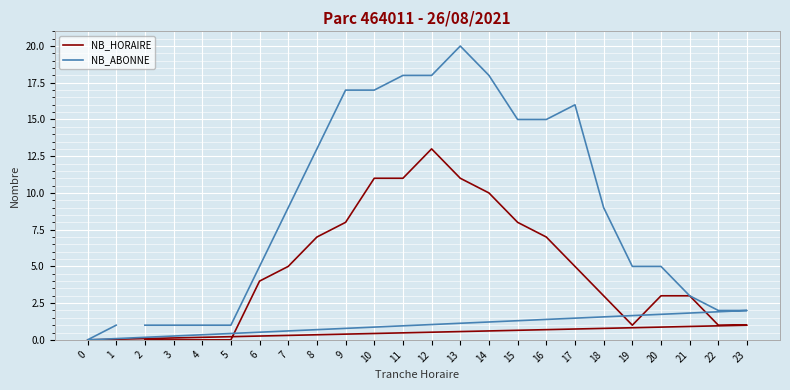

Does the chart display data point markers on the line(s)?

No